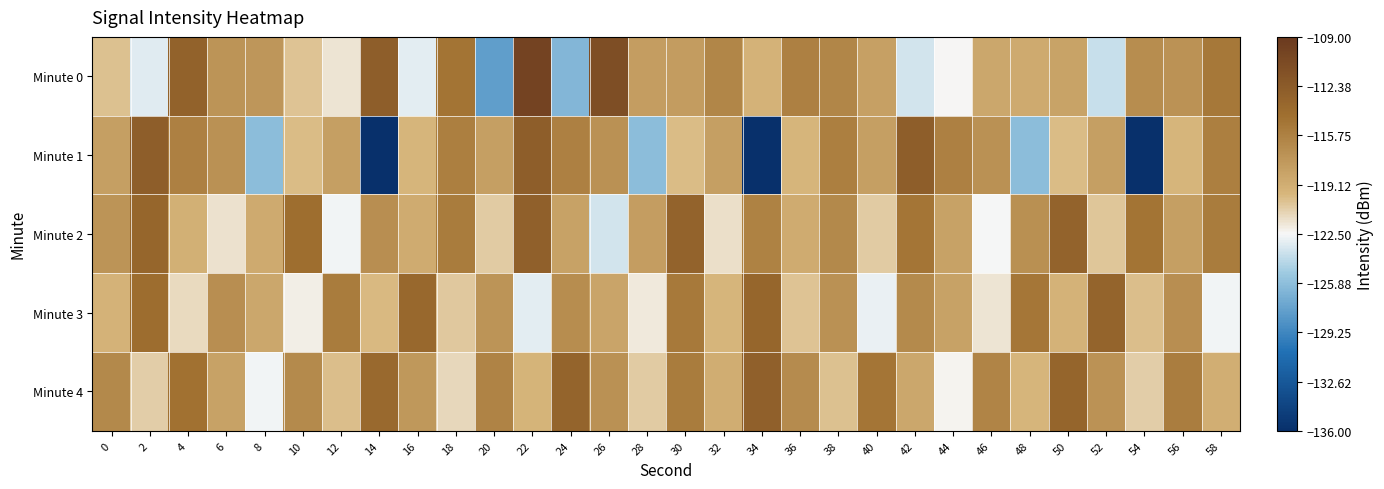

How many data points does each series have?

30